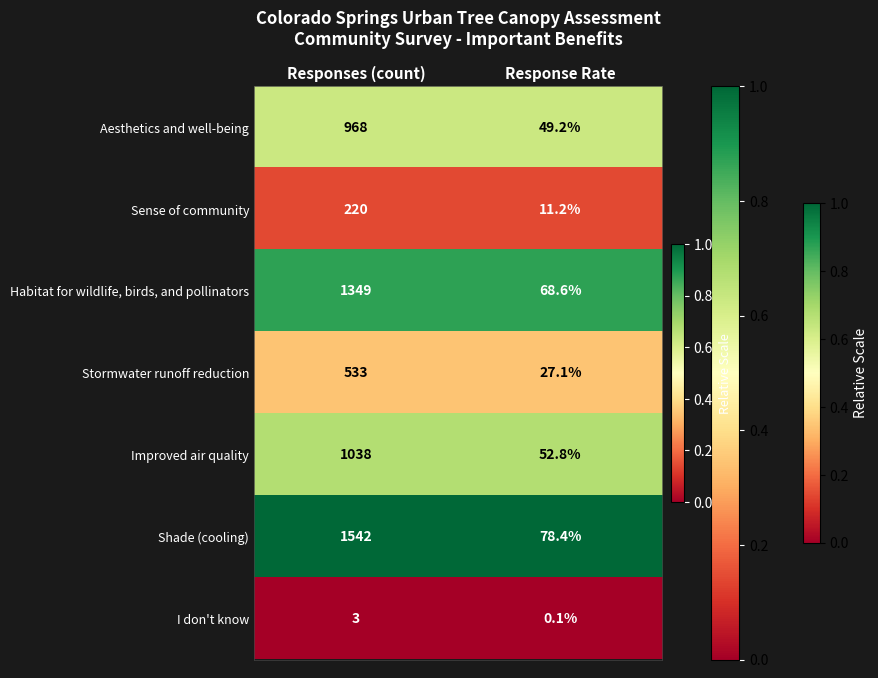

Rank the series at Responses (count) from highest to lowest value.

Shade (cooling), Habitat for wildlife, birds, and pollinators, Improved air quality, Aesthetics and well-being, Stormwater runoff reduction, Sense of community, I don't know